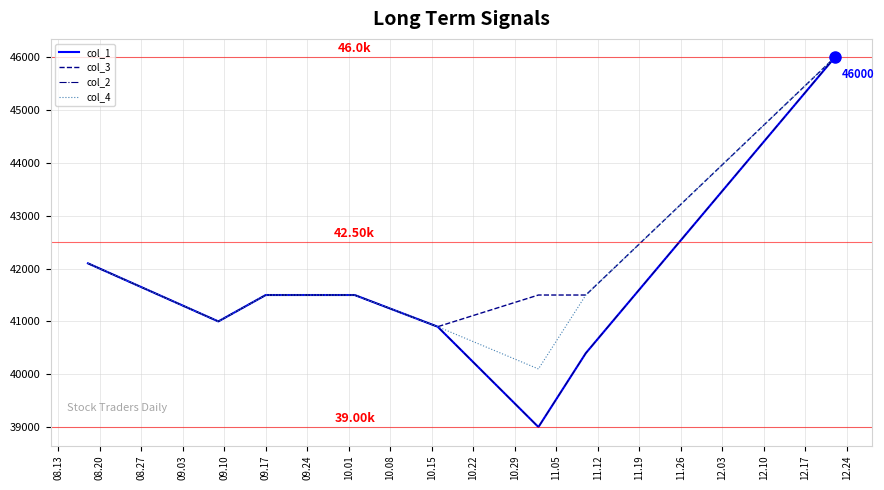

Does the chart have visible grid lines?

Yes